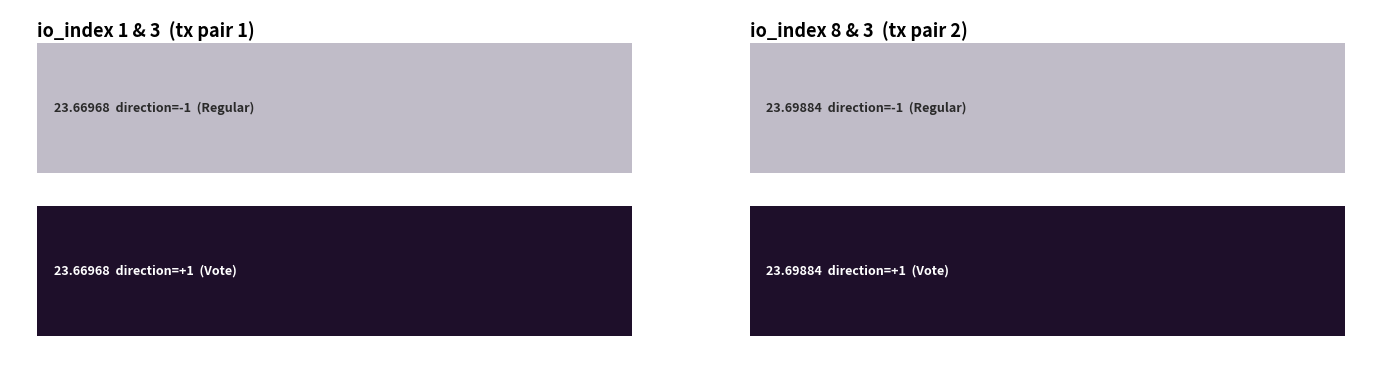

Reading left to right, list all the values displayed in this chart.

value: 23.7	23.7	23.7	23.7
direction: -1.0	1.0	-1.0	1.0